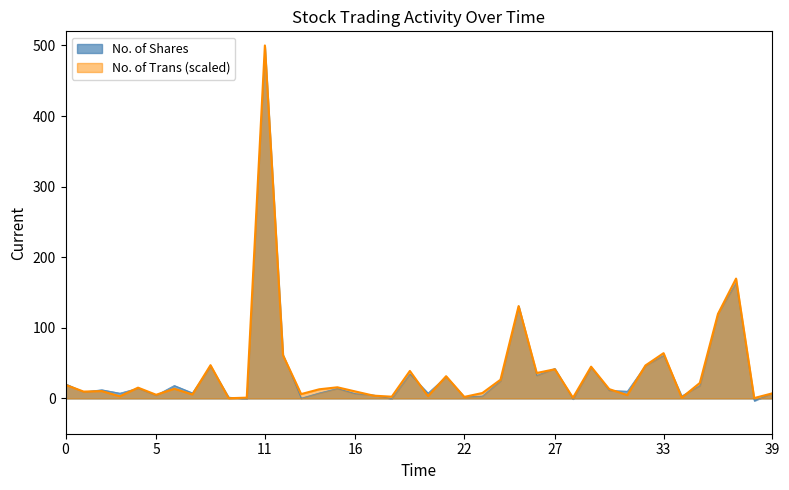

What is the greatest value displayed?

500.0